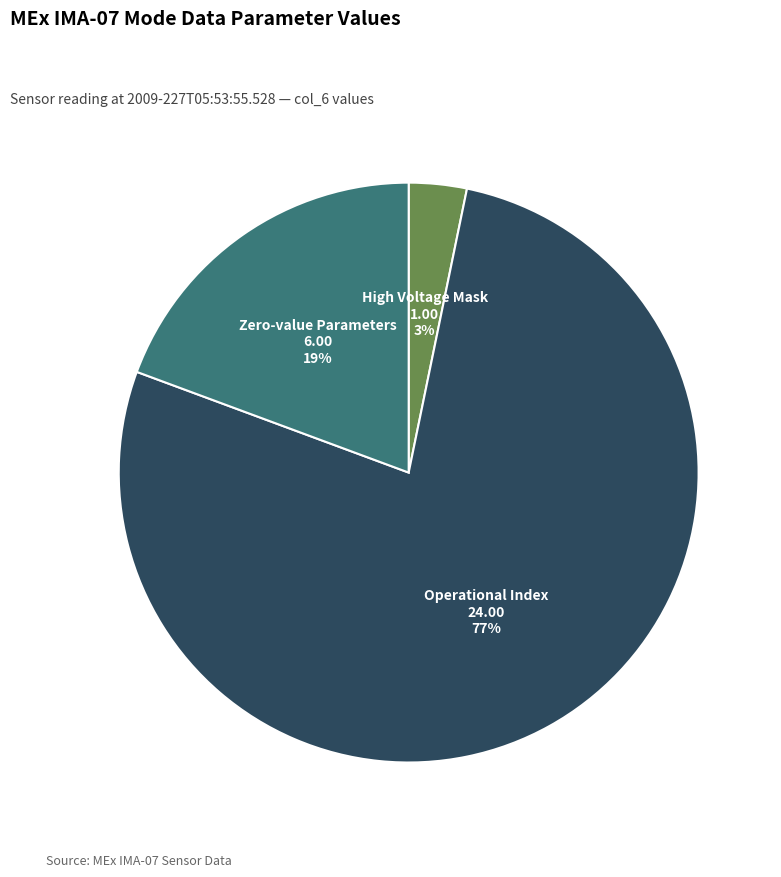

Is there a majority slice in this chart?

Yes